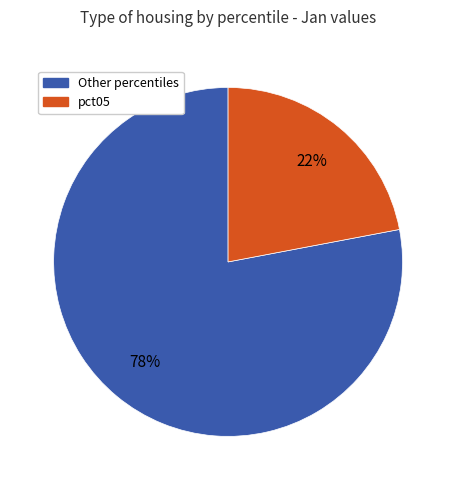

Is there any slice that represents more than half of the pie?

Yes